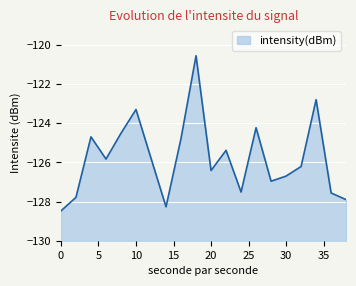

At which category does the data reach its first local valley?

6